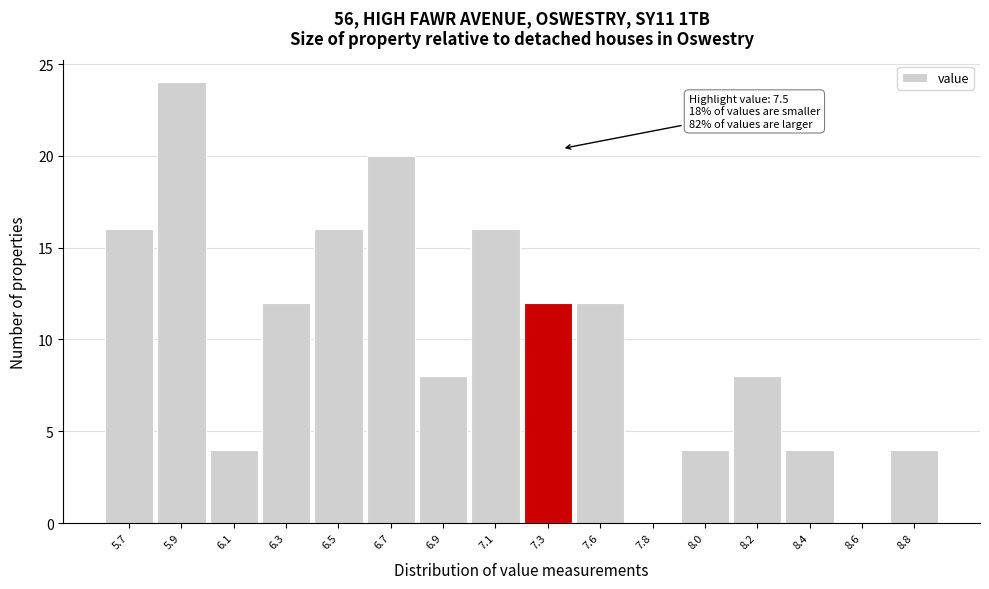

Reading left to right, extract all data points from this chart.

5.7=16	5.9=24	6.1=4	6.3=12	6.5=16	6.7=20	6.9=8	7.1=16	7.3=12	7.6=12	7.8=0	8.0=4	8.2=8	8.4=4	8.6=0	8.8=4